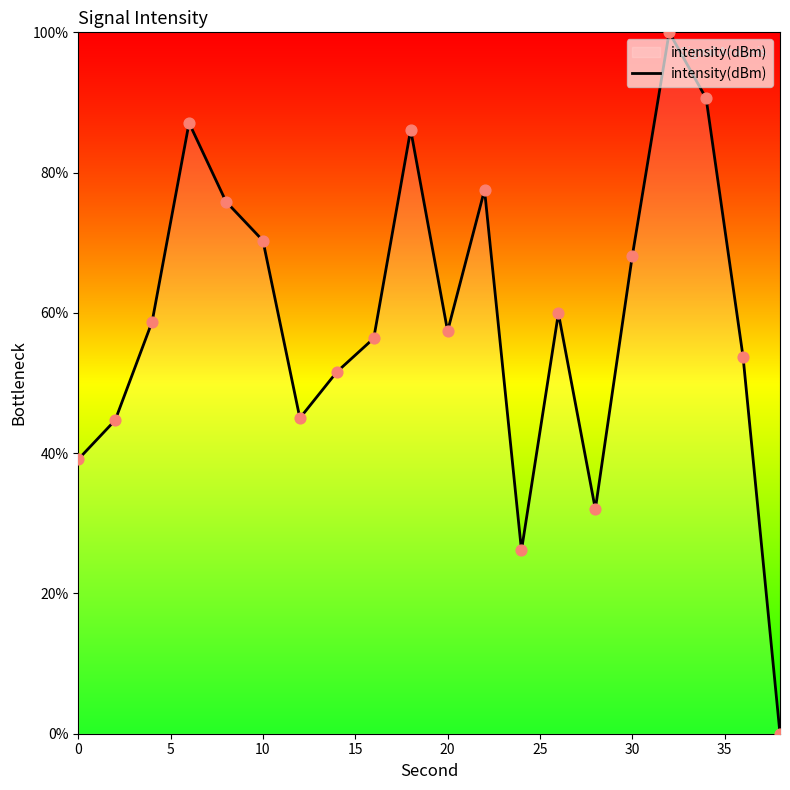

What is the maximum value shown in the chart?

100.0